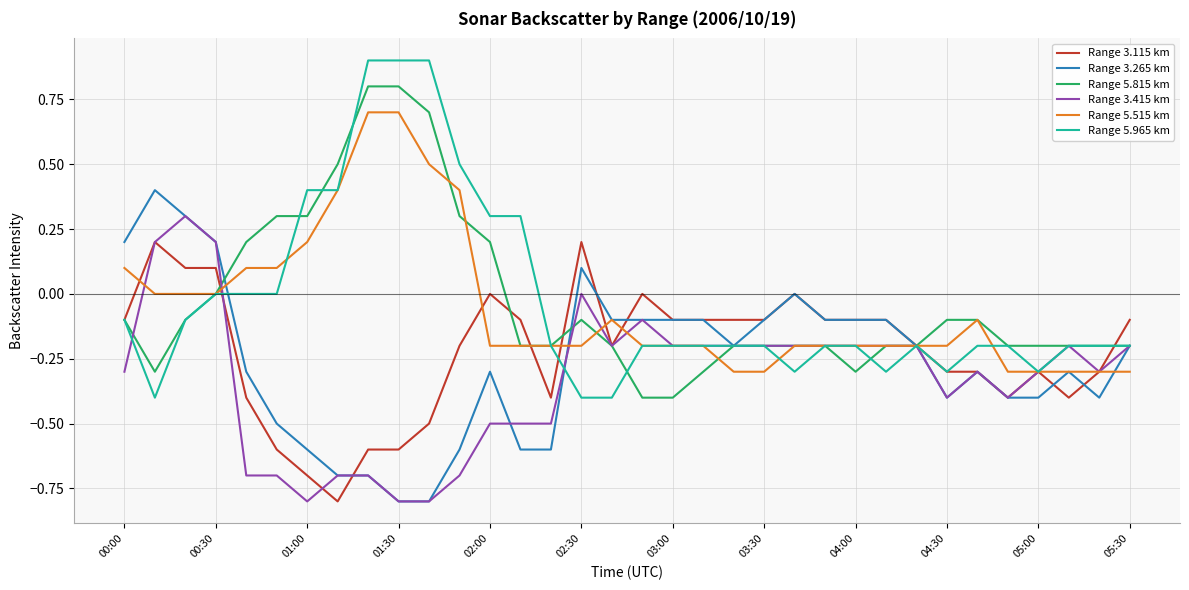

Which series has the widest spread of values?

Range 5.965 km